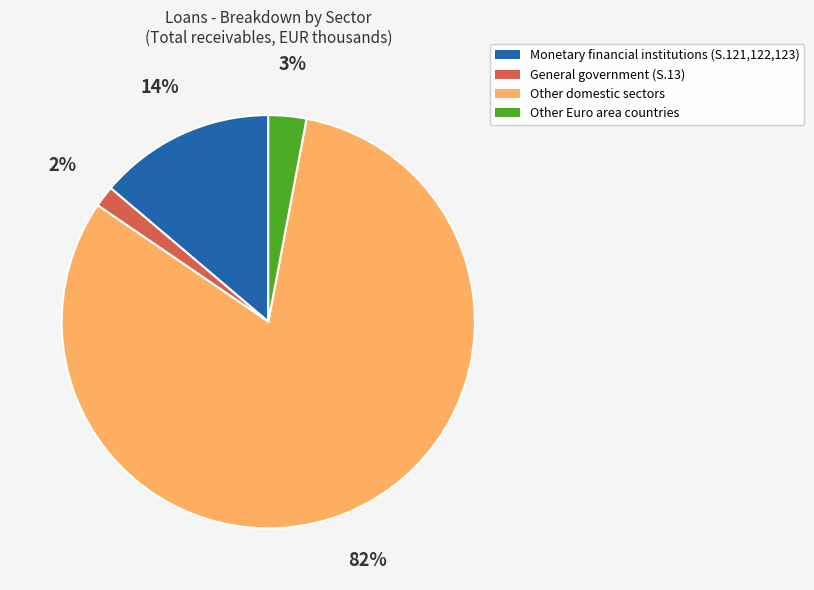

Which slice represents more than half of the pie?

Other domestic sectors